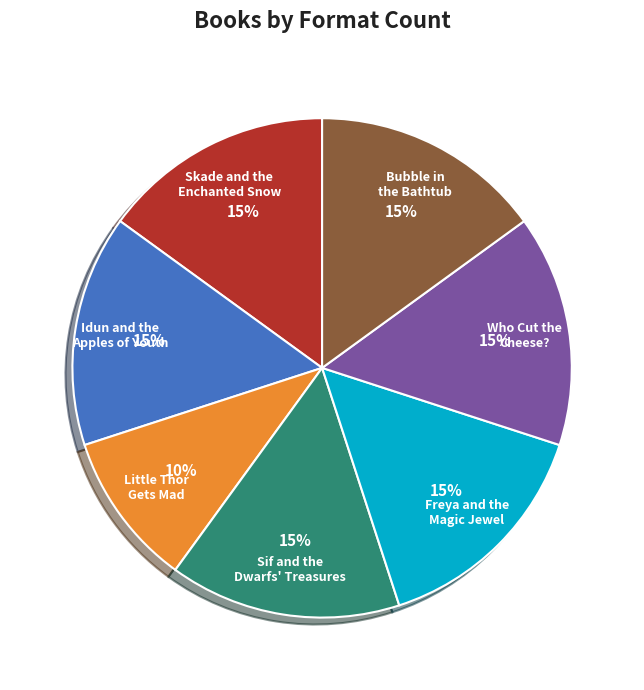

The Freya and the Magic Jewel slice represents 15% of the pie. True or false?

True